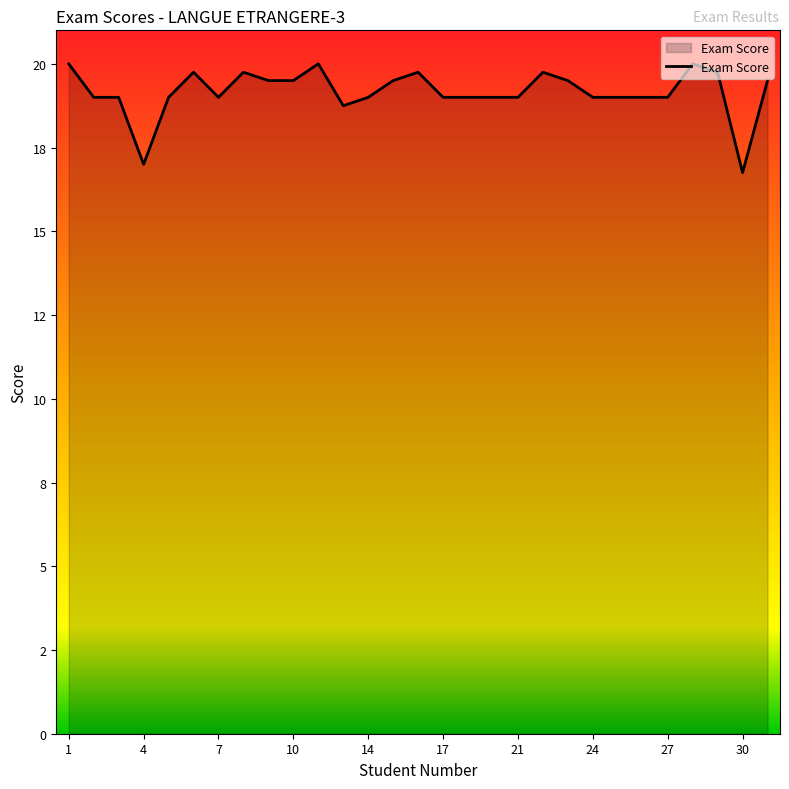

How many series are shown in this chart?

1